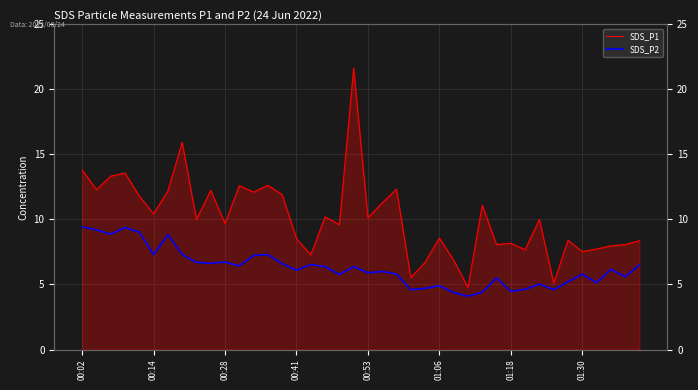

Where does the SDS_P2 series first go above 6?

00:02